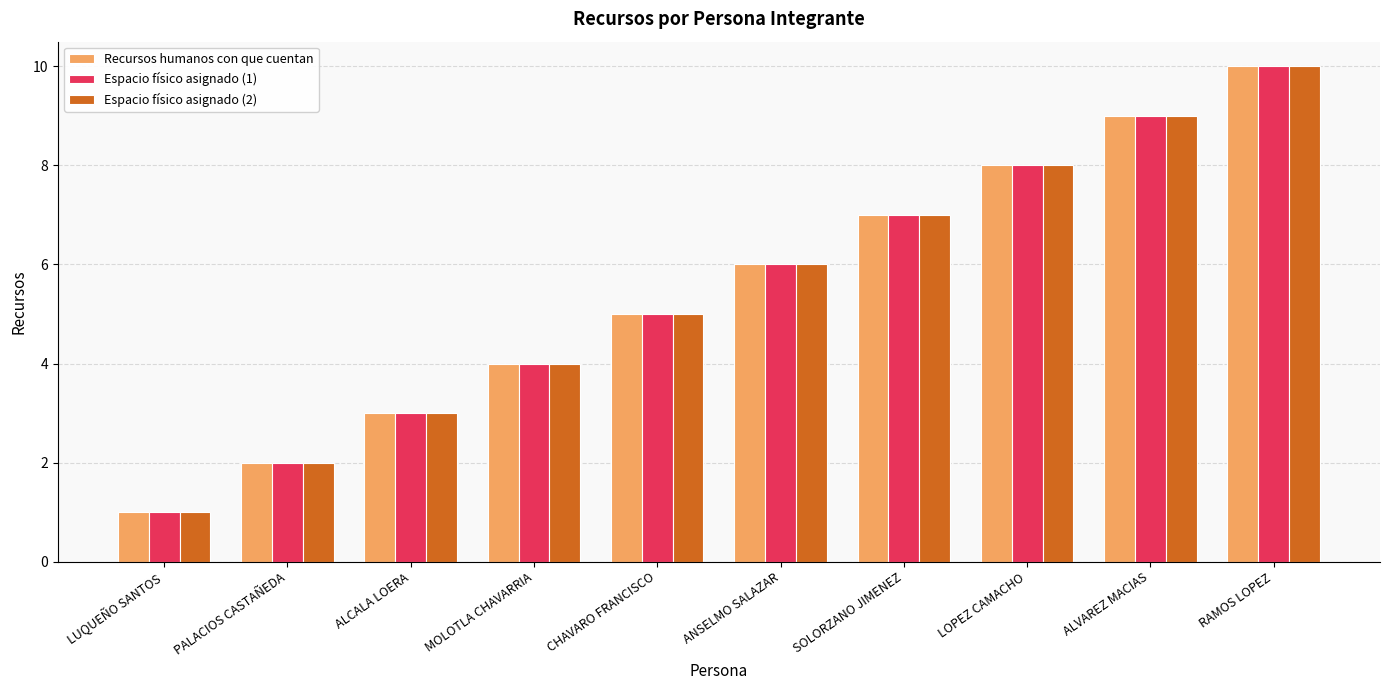

Reading left to right, list all the values displayed in this chart.

Recursos humanos con que cuentan: 1	2	3	4	5	6	7	8	9	10
Espacio físico asignado (1): 1	2	3	4	5	6	7	8	9	10
Espacio físico asignado (2): 1	2	3	4	5	6	7	8	9	10